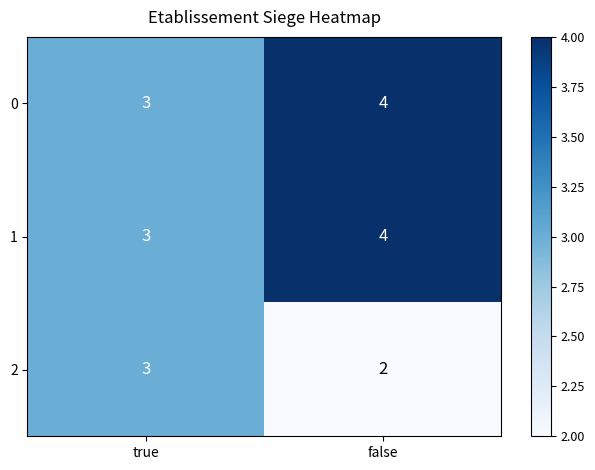

Where is 0 nearest to the value 3?

true